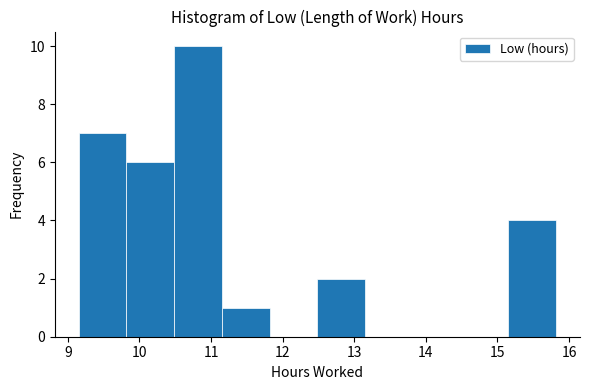

Reading left to right, transcribe this chart: for each bar, give the range it covers on the x-axis and its height. Neither the bar edges nor the heights are printed on the chart, so give them approximately, as read against the axes.

9.2 to 9.8: 7
9.8 to 10.5: 6
10.5 to 11.2: 10
11.2 to 11.8: 1
11.8 to 12.5: 0
12.5 to 13.2: 2
13.2 to 13.8: 0
13.8 to 14.5: 0
14.5 to 15.2: 0
15.2 to 15.8: 4